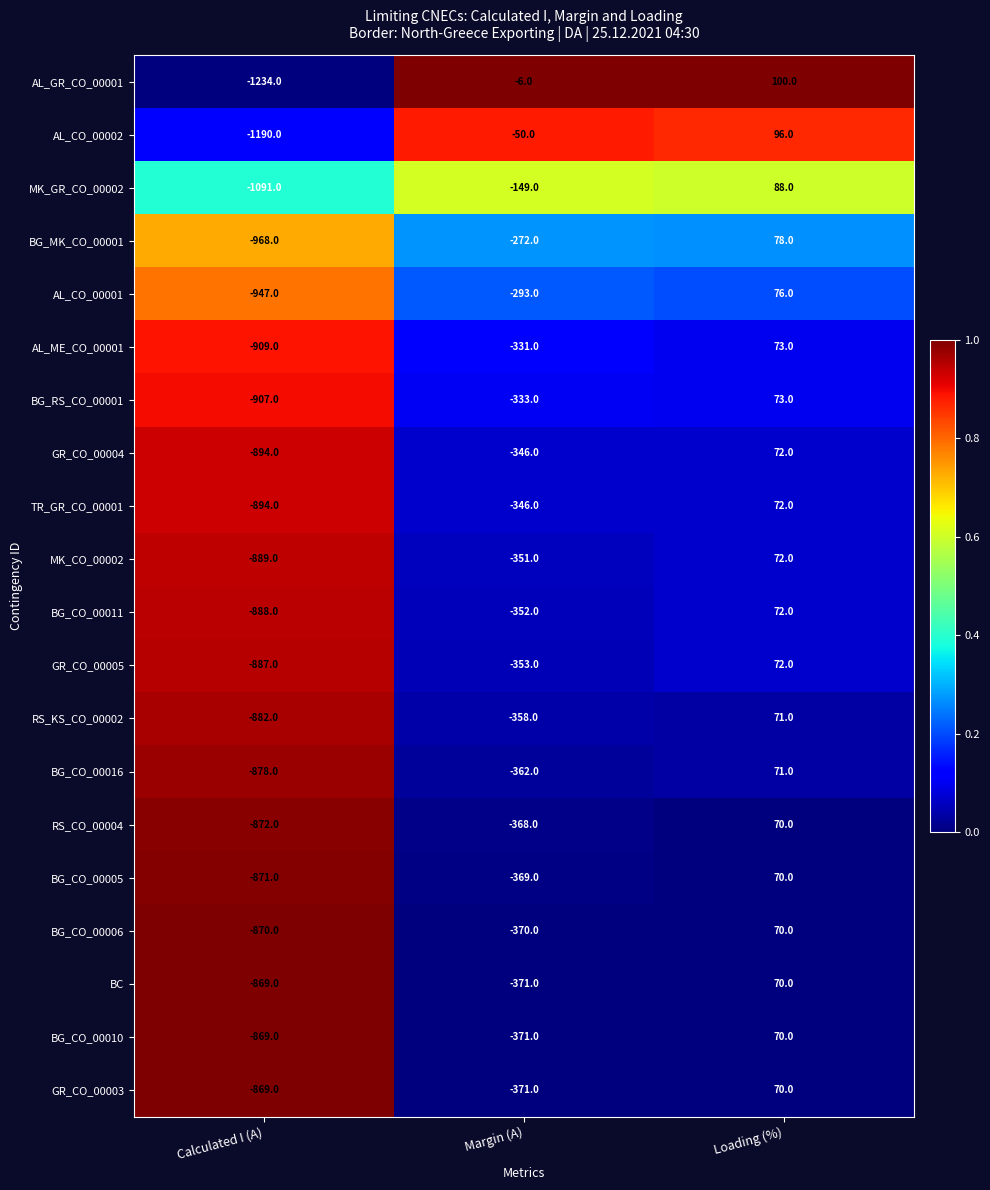

Which category has the highest value across all series?

Loading (%)